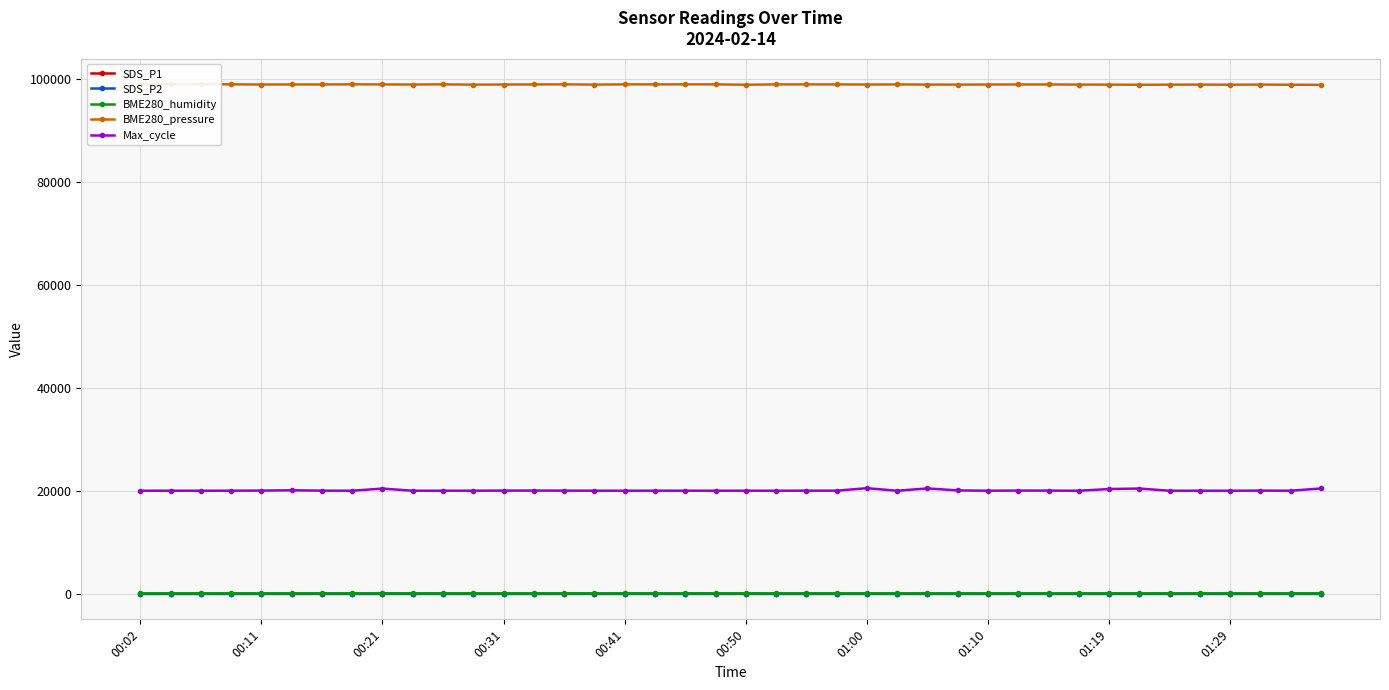

True or false: Max_cycle has more than 2 points higher than both neighbors.

True